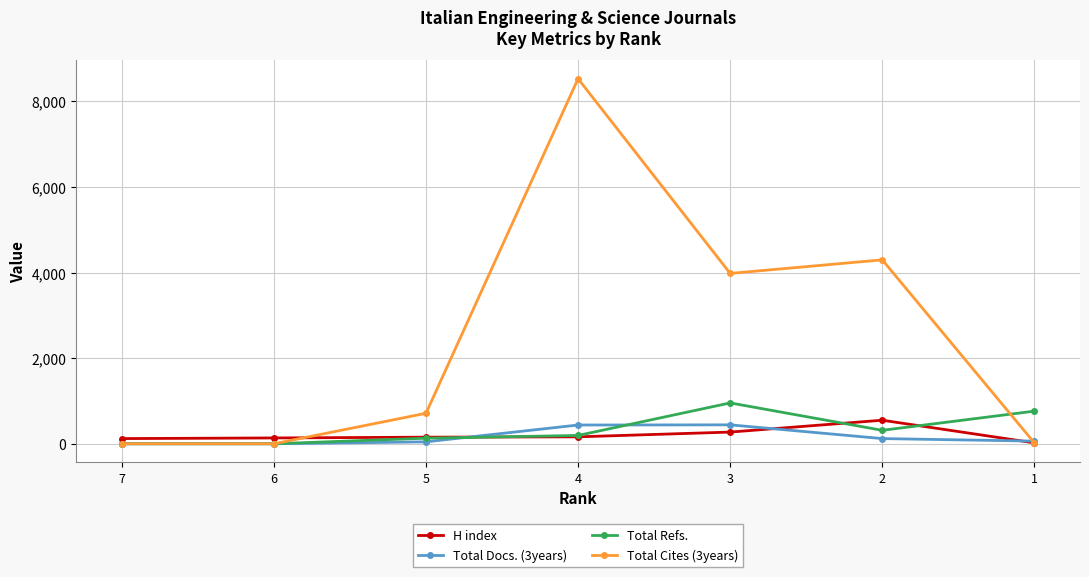

How many data points in Total Cites (3years) are above 712?

3